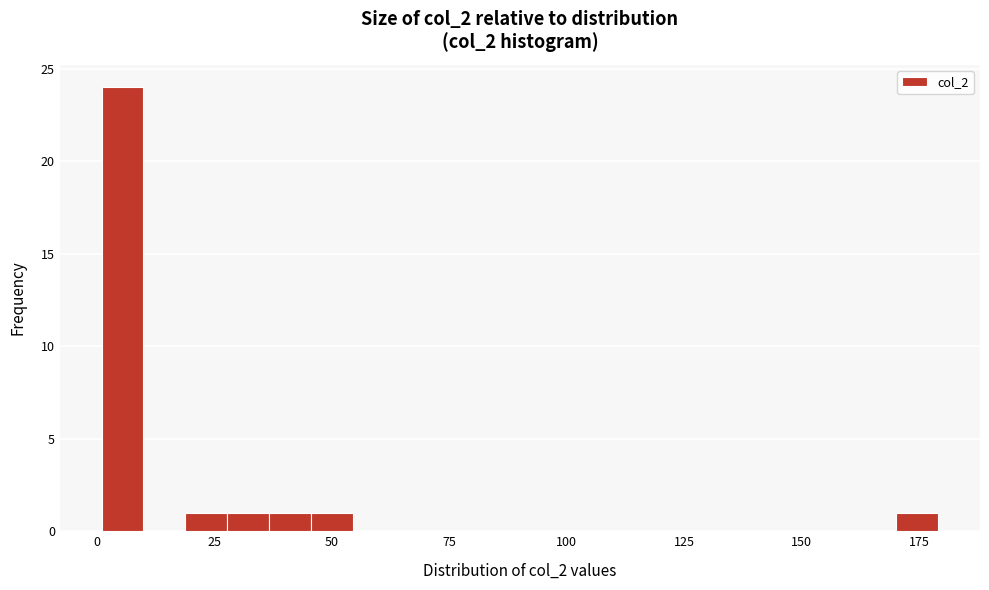

Read against the x-axis, roughly where is the centre of the tallest bar?

5